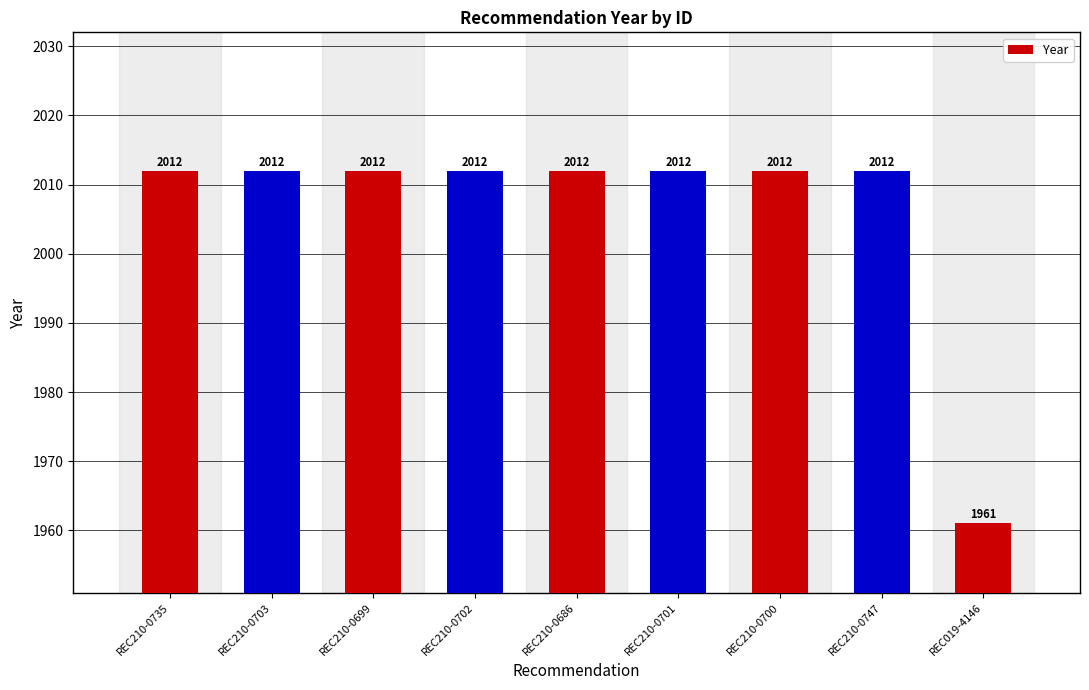

What position from the left is REC210-0702?

4